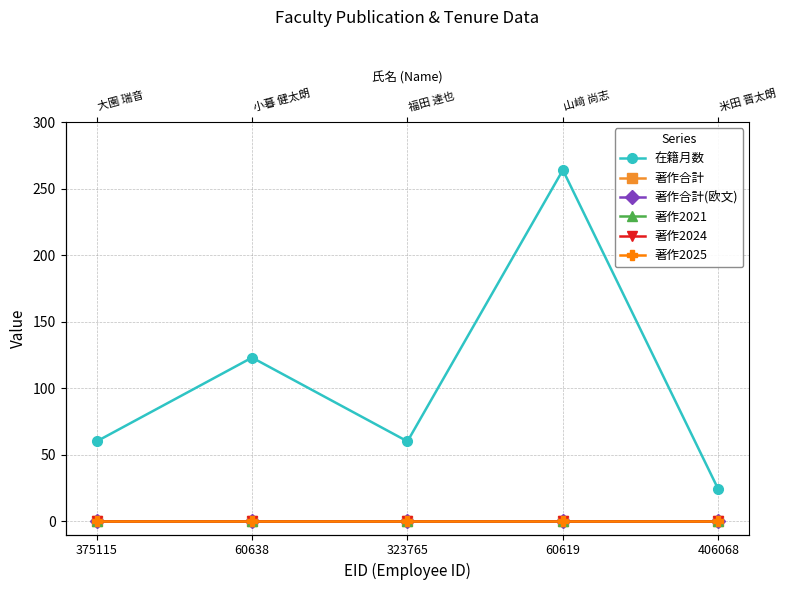

How many series are shown in this chart?

6